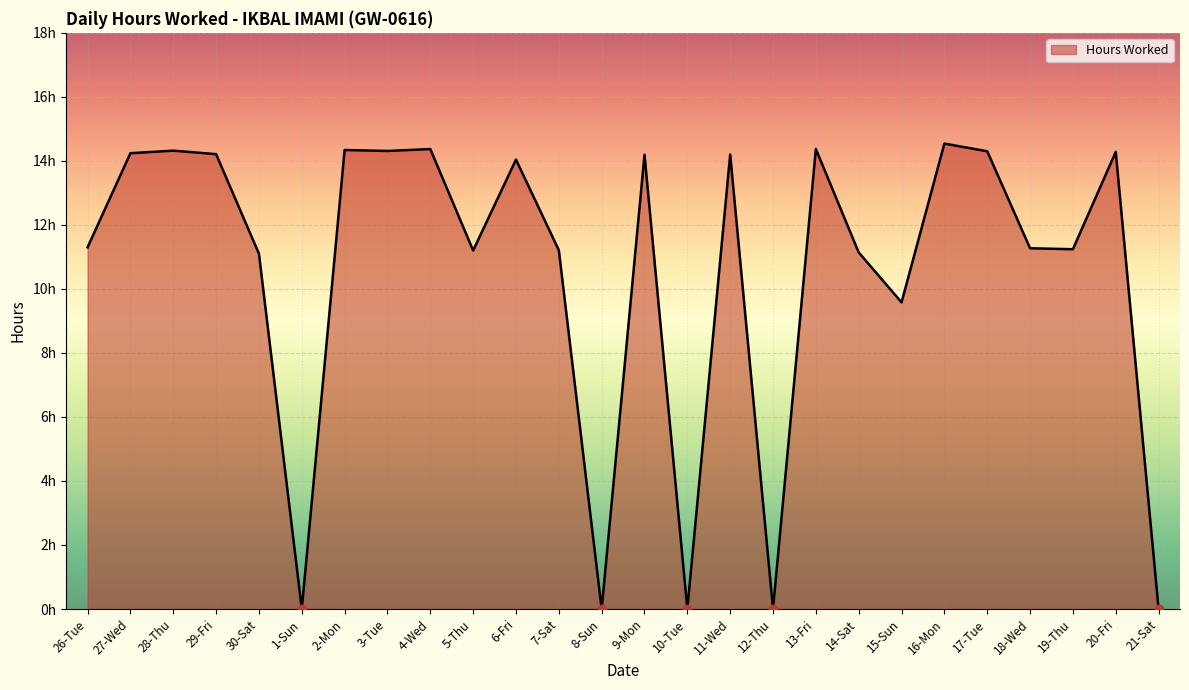

Does the chart display data point markers on the line(s)?

No